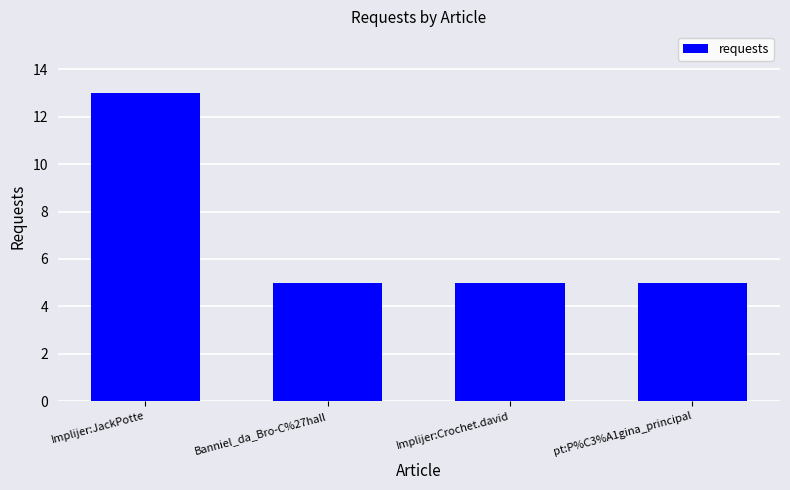

How many data points does each series have?

4